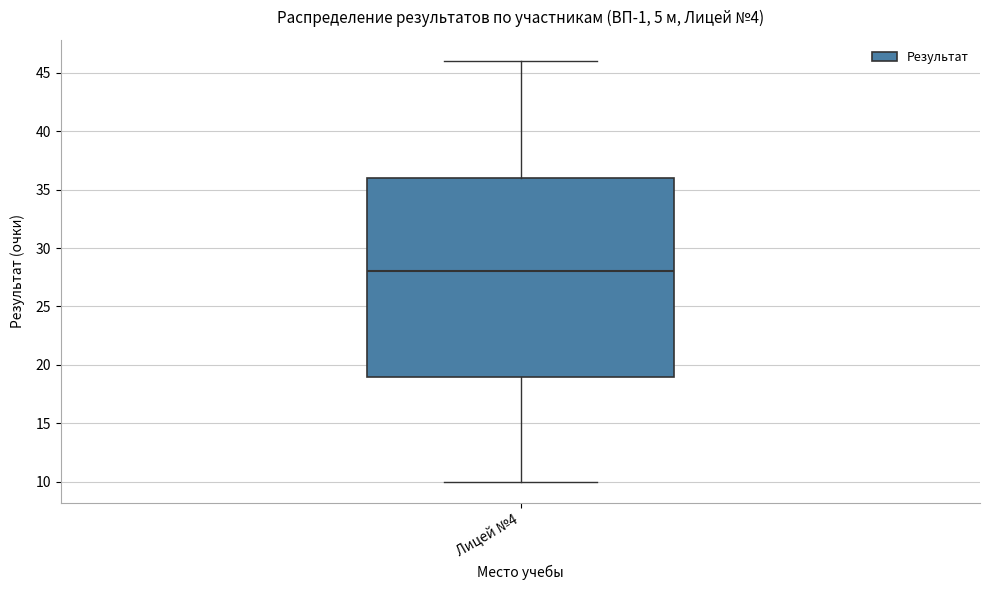

Read this box plot against the y-axis: the position of the median line, the range covered by the box, and the ends of both whiskers. The values are not printed on the chart, so give them approximately, as read against the axis.

median 28, box 19 to 36, whiskers 10 to 46